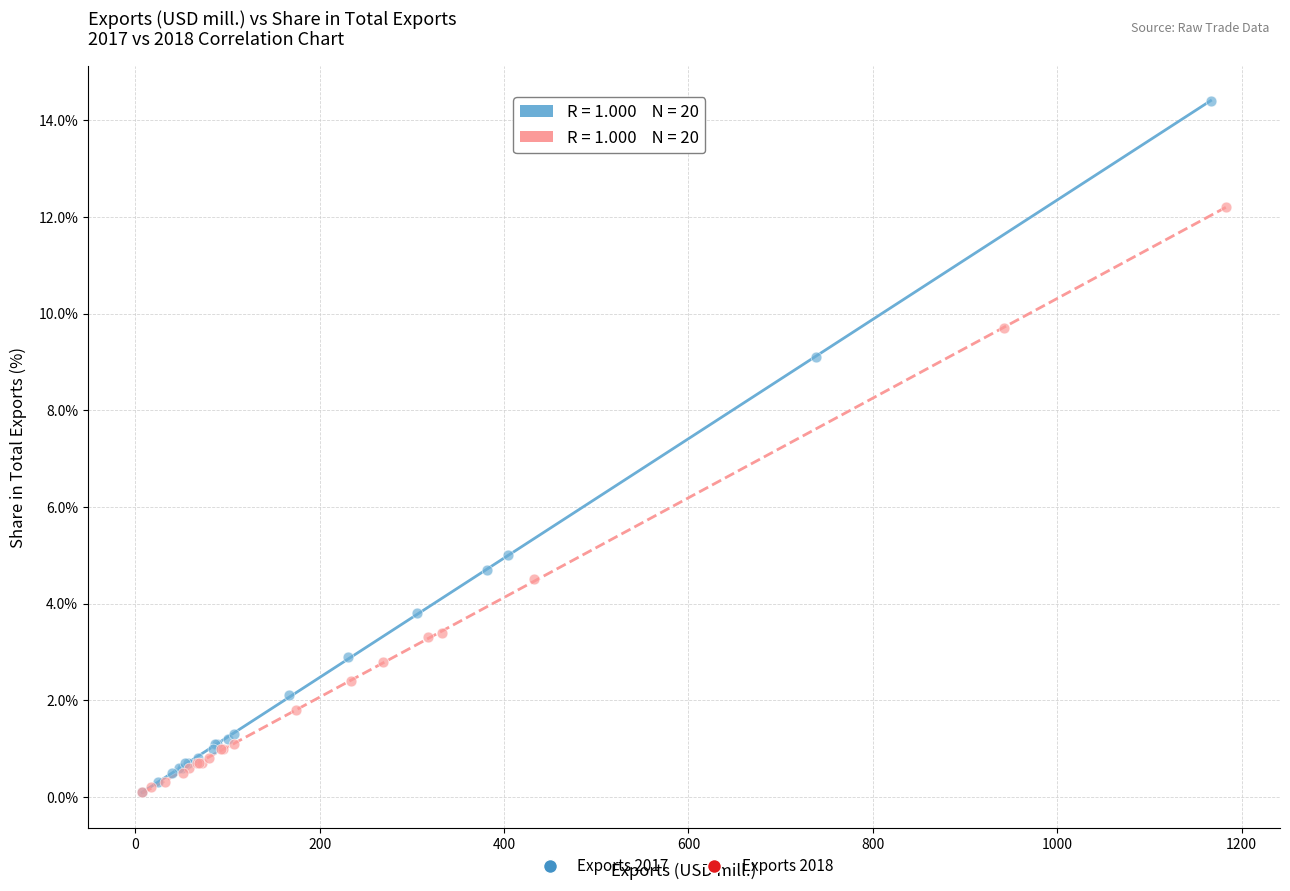

Which series contains the highest Y value?

Exports 2017